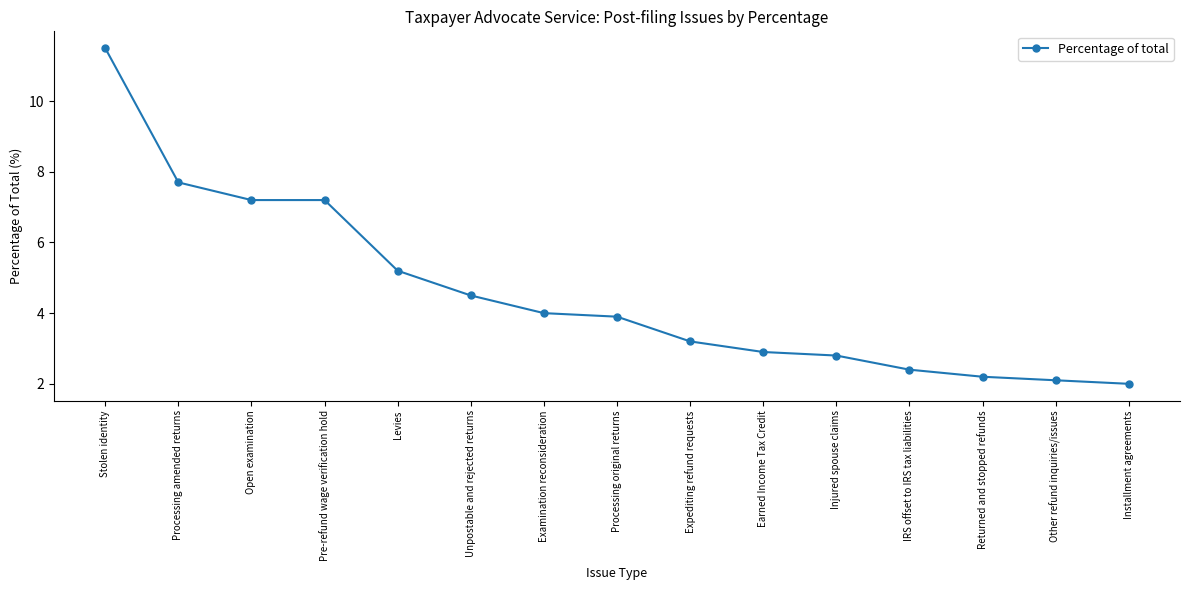

True or false: the data has more than 2 interior local peaks.

False